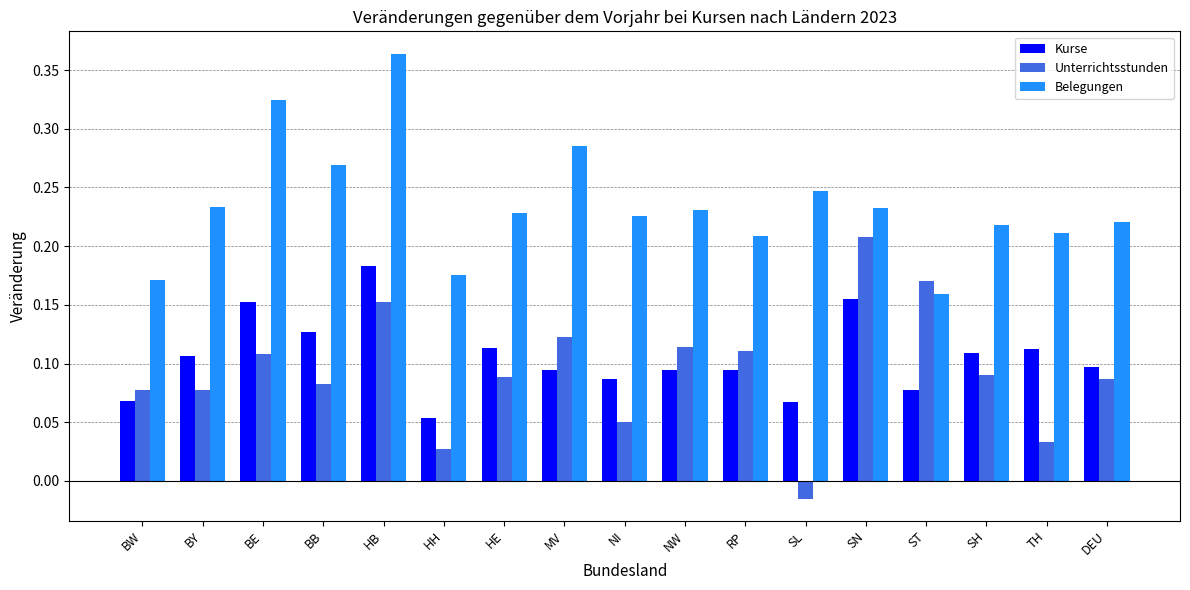

How many bars are there in total?

51